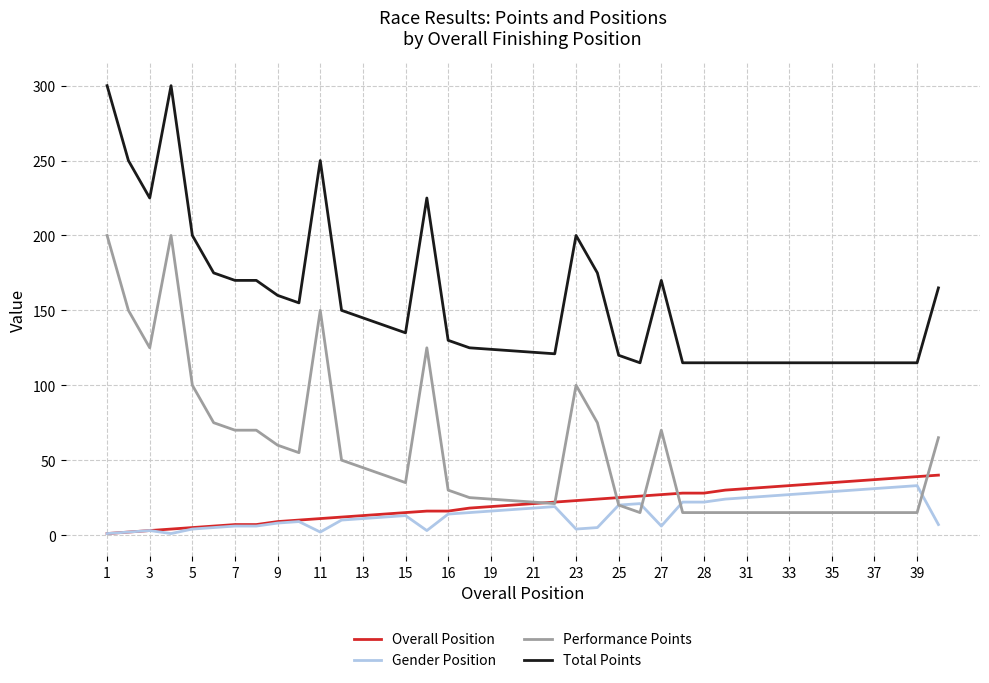

Which series ends up on top after the final intersection of Gender Position and Performance Points?

Performance Points